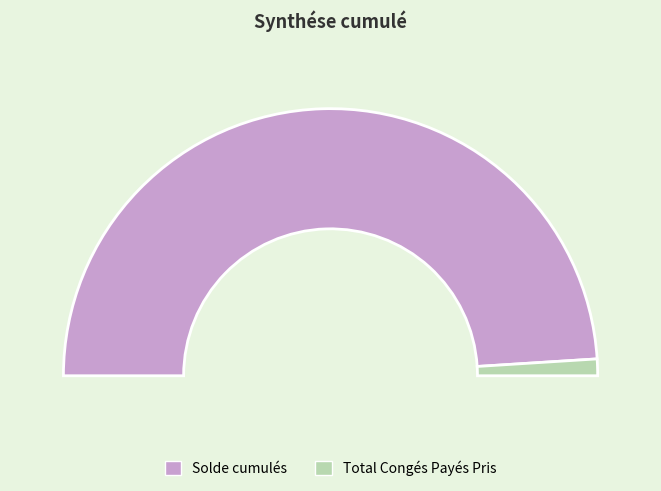

How much of the chart is everything except Solde cumulés?

2.0%